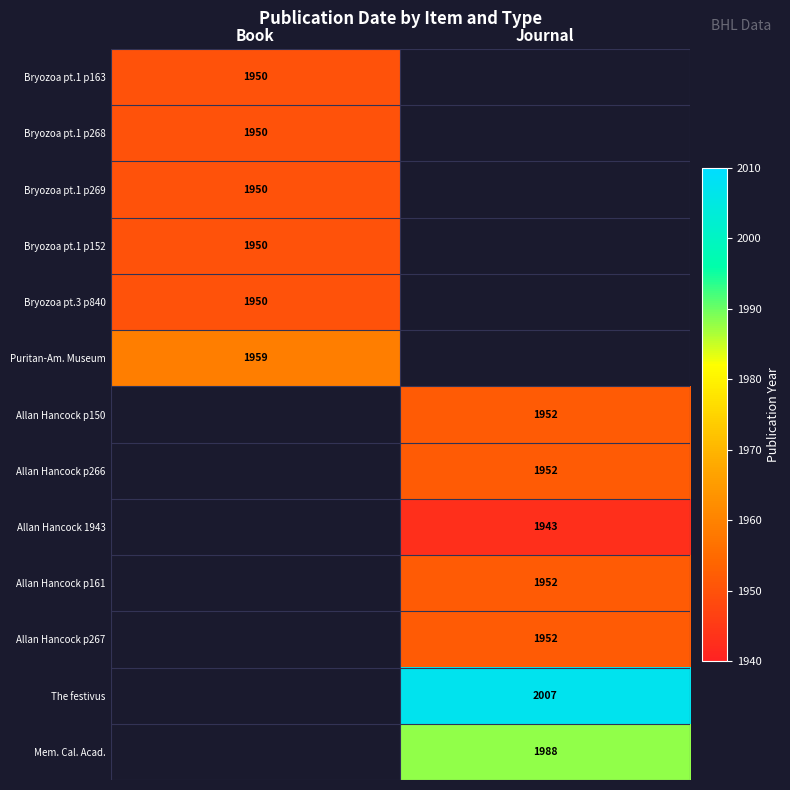

The value of Allan Hancock p266 at Journal is 3189. True or false?

False